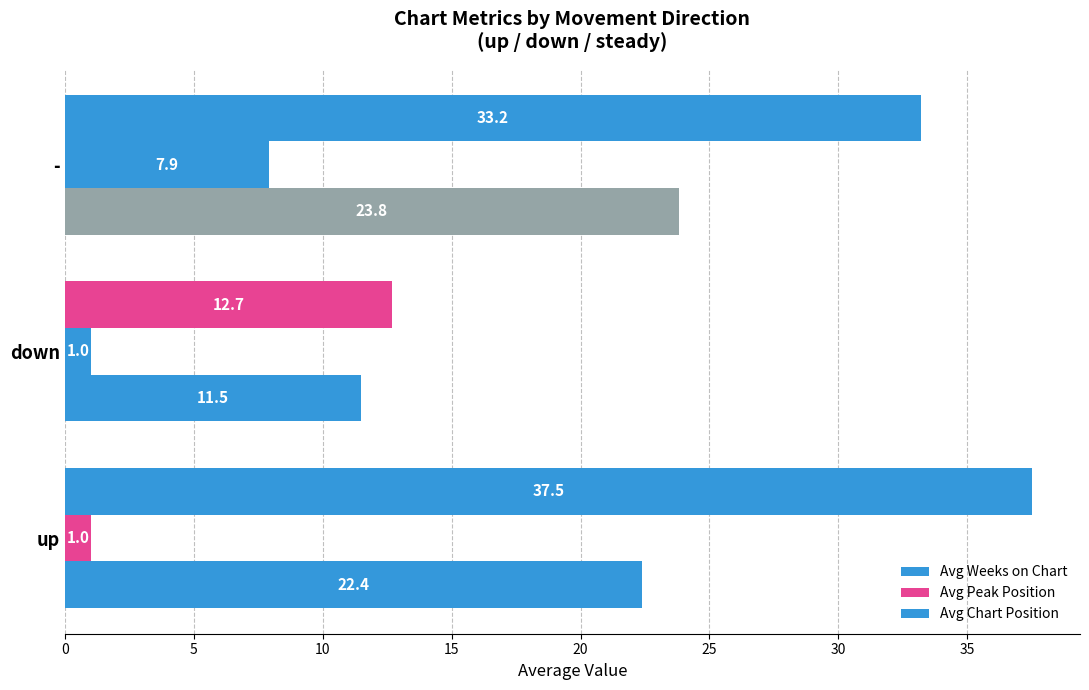

What is the lowest value of the Avg Chart Position series?

11.5